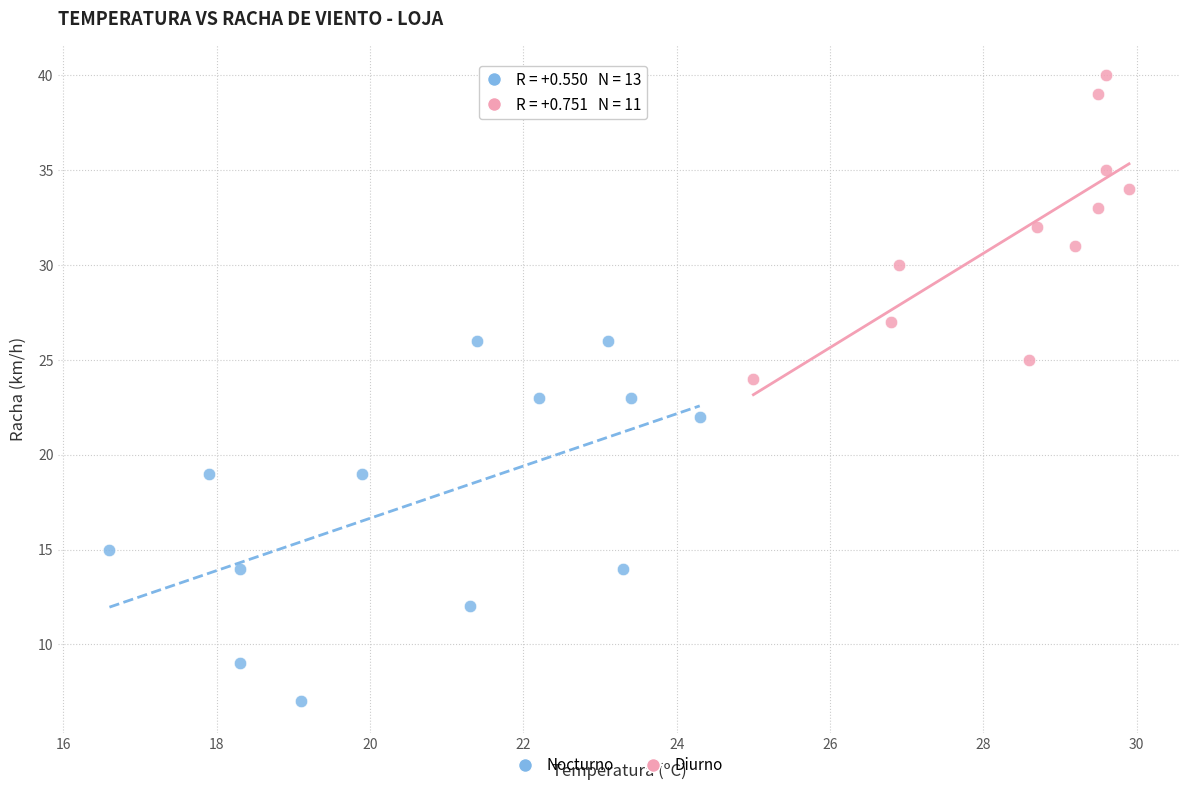

Which series reaches the maximum Y coordinate?

Diurno